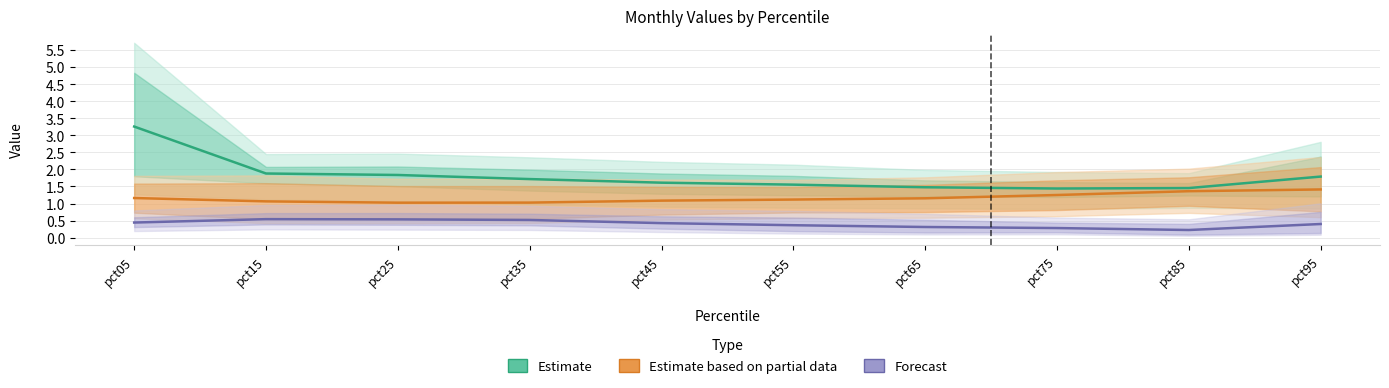

Which label corresponds to the largest value in the chart?

pct05